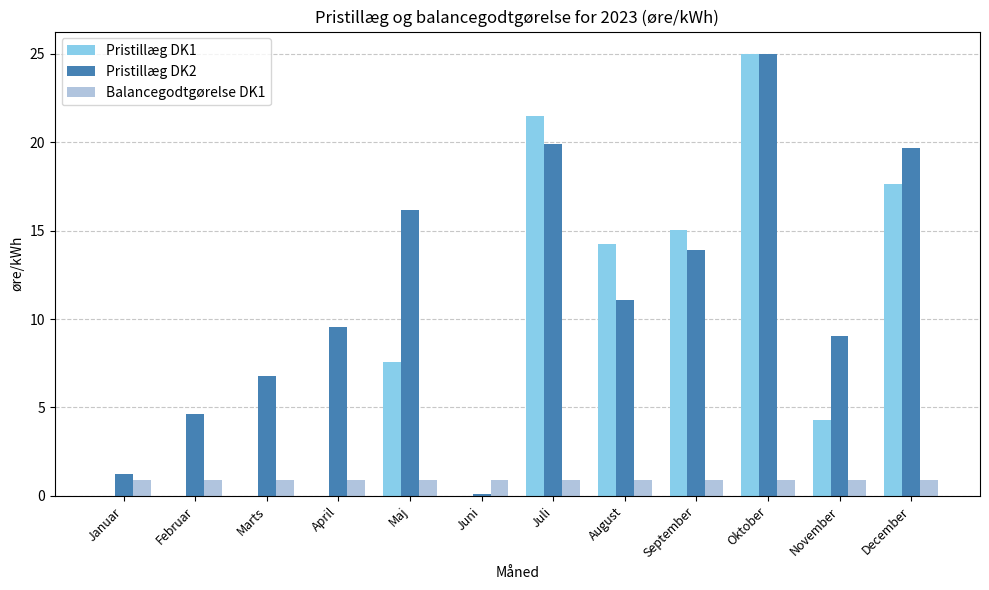

The value of Pristillæg DK1 at August is 14.2. True or false?

True